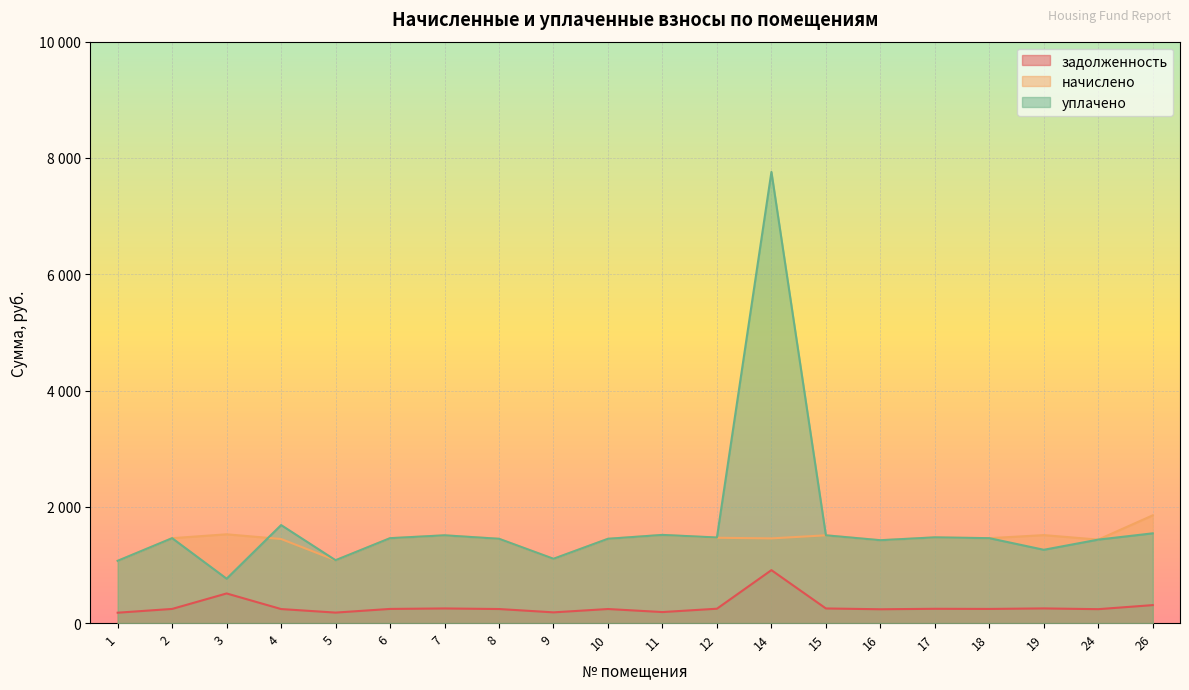

What are all the series names shown in the legend?

задолженность, начислено, уплачено